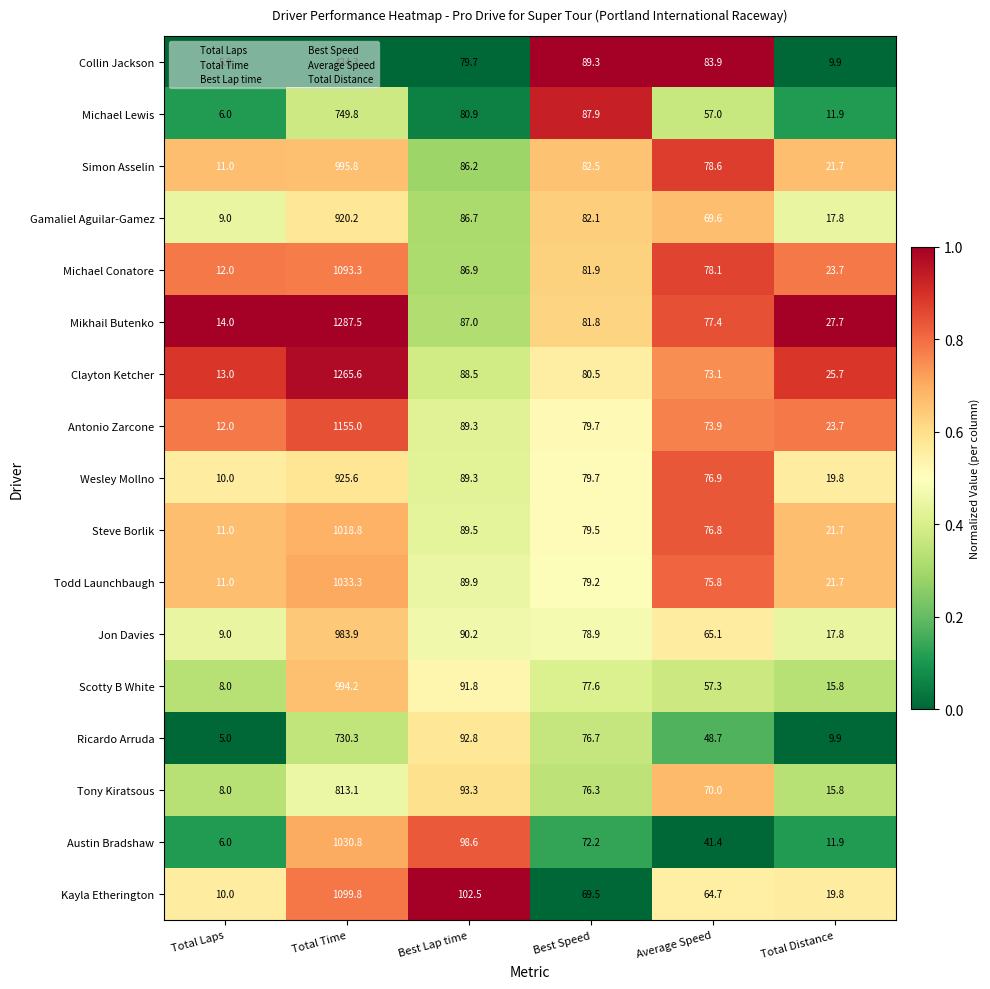

Which series has the largest range (max minus min)?

Mikhail Butenko